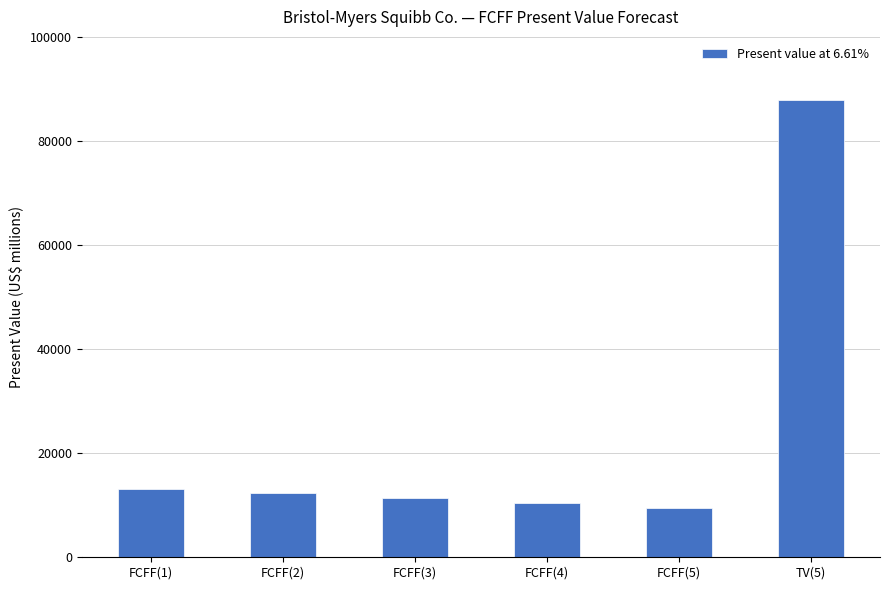

Between FCFF(2) and FCFF(5), which is larger?

FCFF(2)